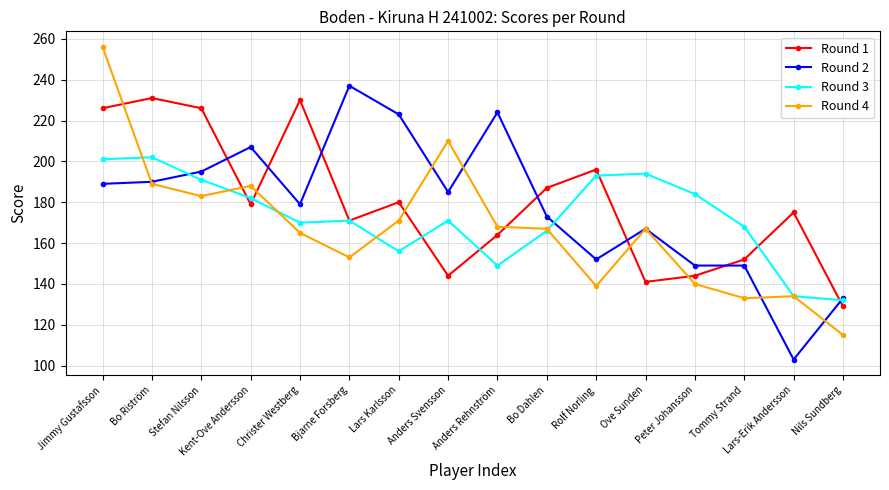

True or false: Round 4 has a value of 183 at Stefan Nilsson.

True